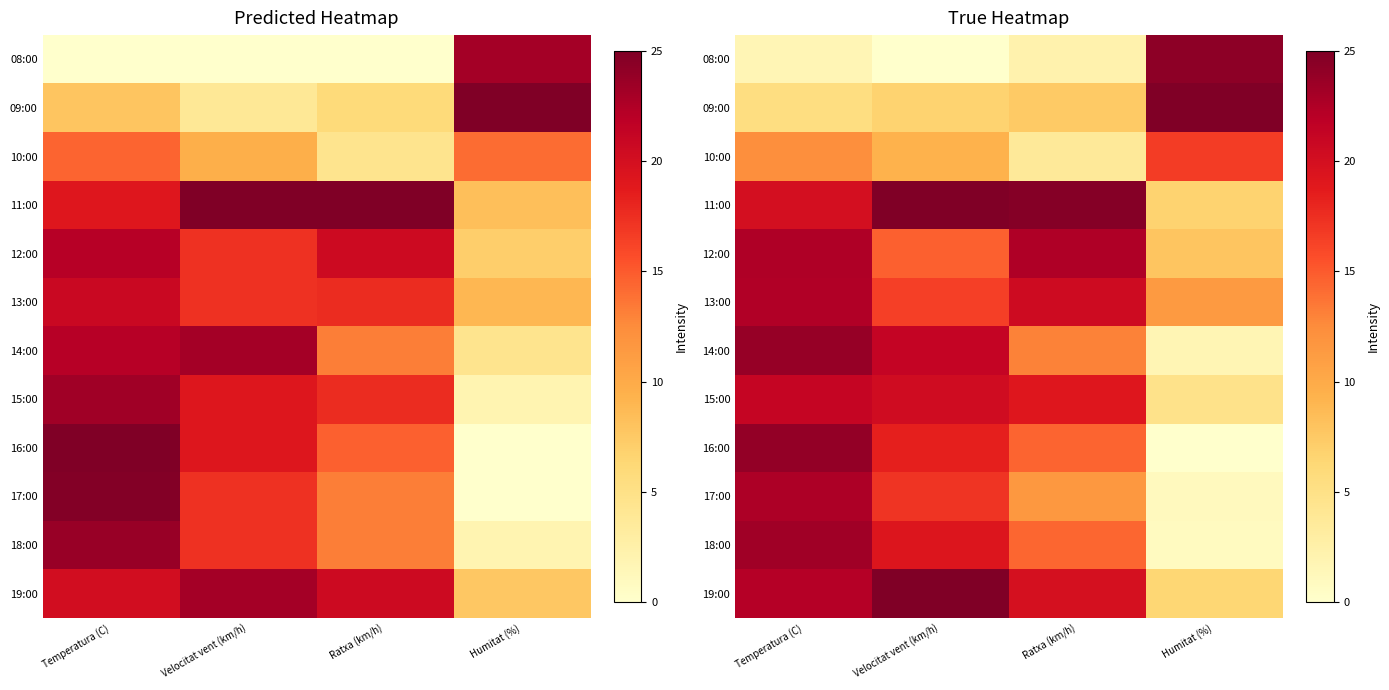

What is the total value across all series at Humitat (%)?

106.5